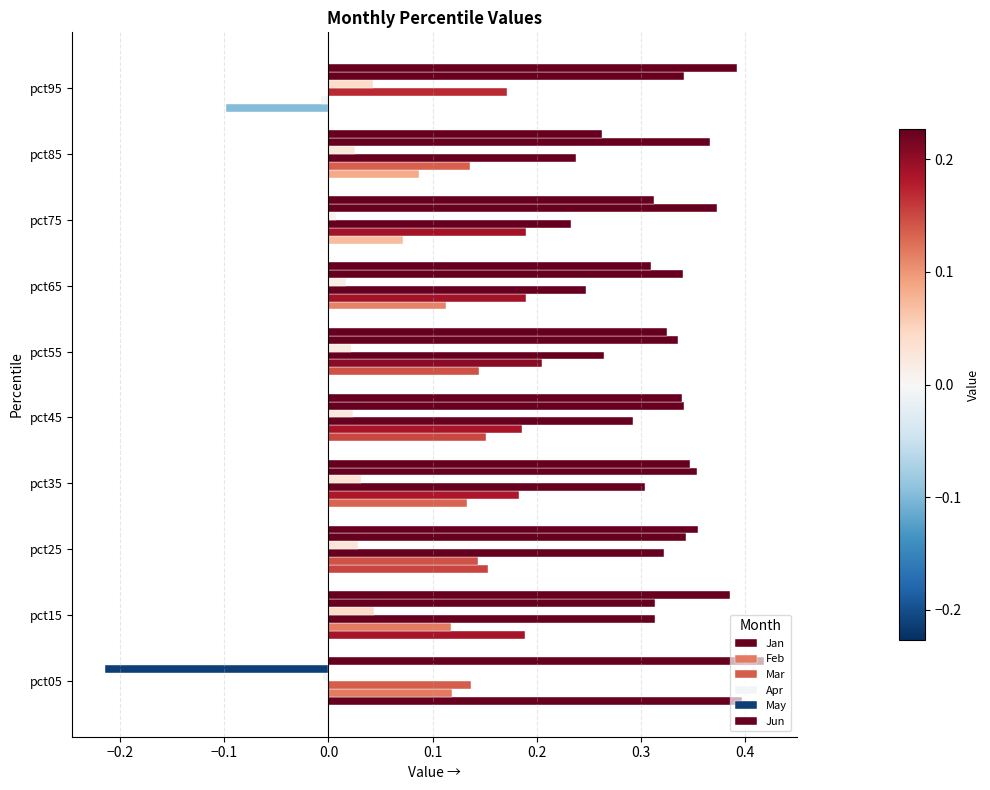

What is the sum of all Mar values?

2.5